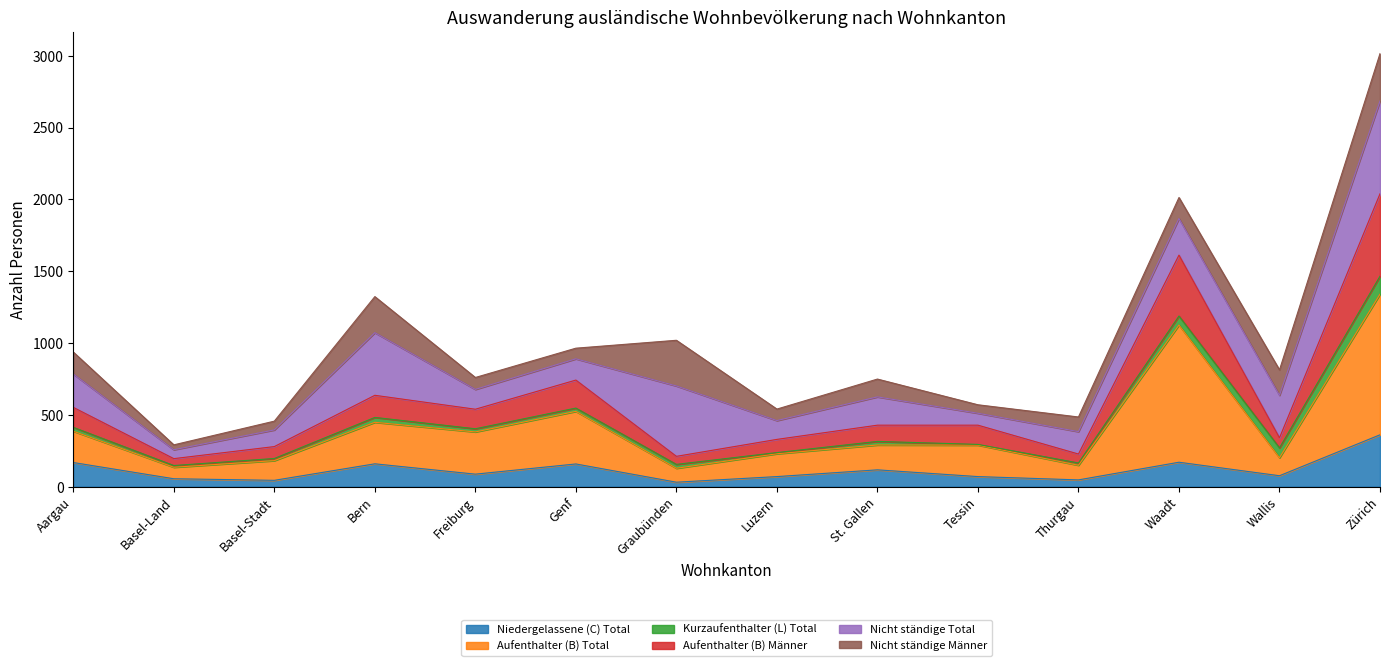

What is the maximum value for Niedergelassene (C) Total?

361